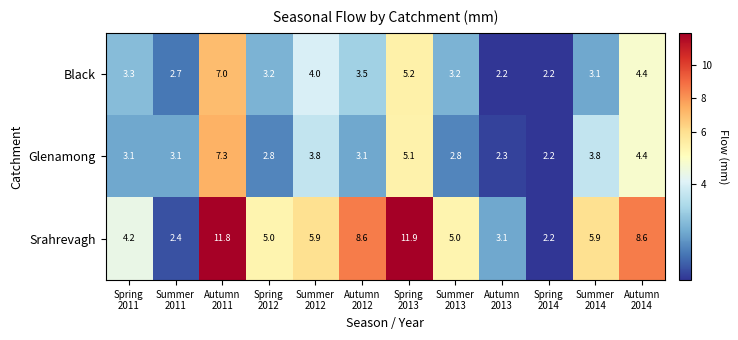

What is the maximum value shown in the chart?

11.9